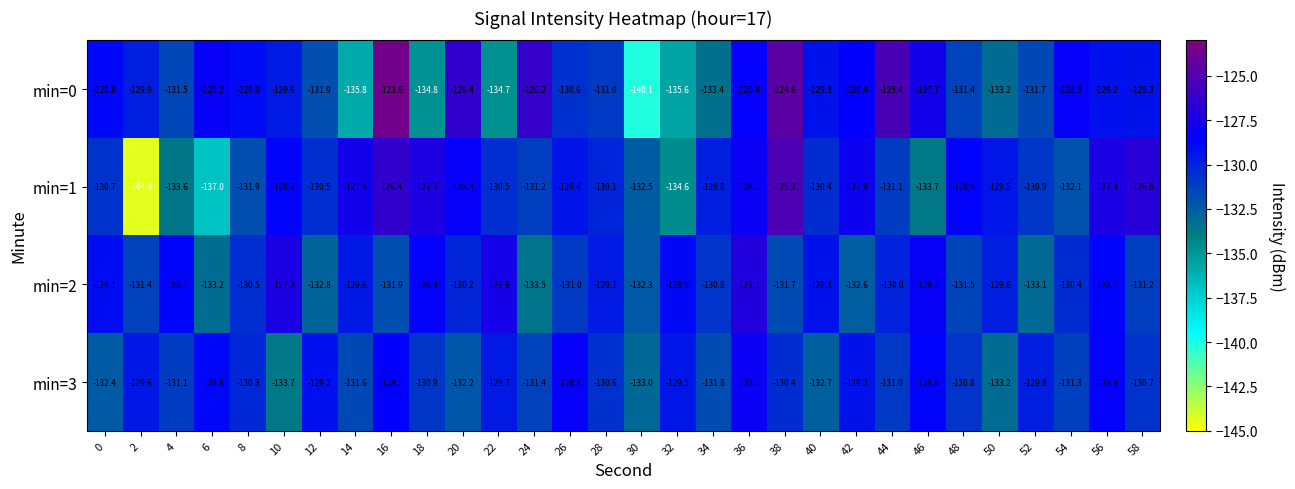

Rank the series at 30 from lowest to highest value.

min=0, min=3, min=1, min=2